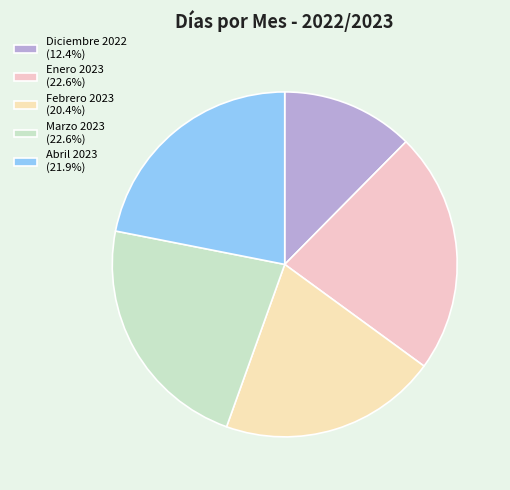

Which slice is the smallest?

Diciembre 2022